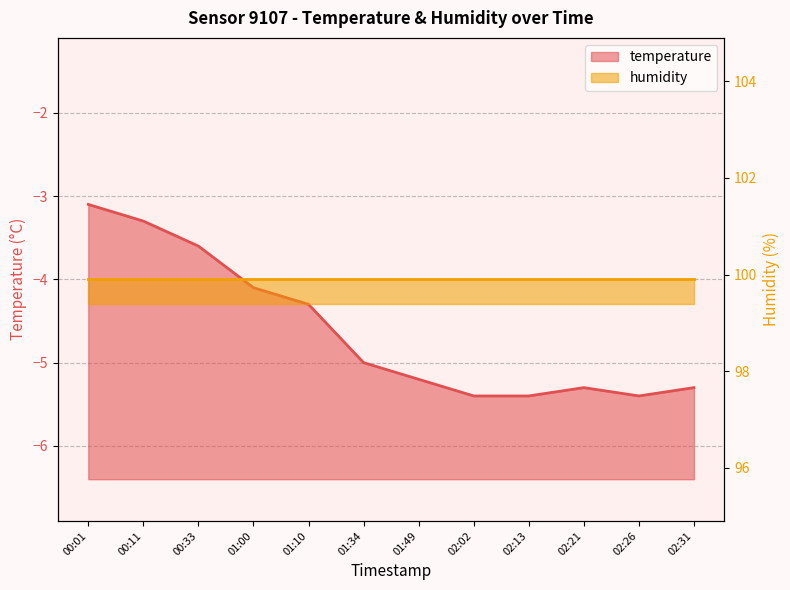

Reading right to left, what are all the values shown in this chart?

02:31=-5.3	02:26=-5.4	02:21=-5.3	02:13=-5.4	02:02=-5.4	01:49=-5.2	01:34=-5.0	01:10=-4.3	01:00=-4.1	00:33=-3.6	00:11=-3.3	00:01=-3.1